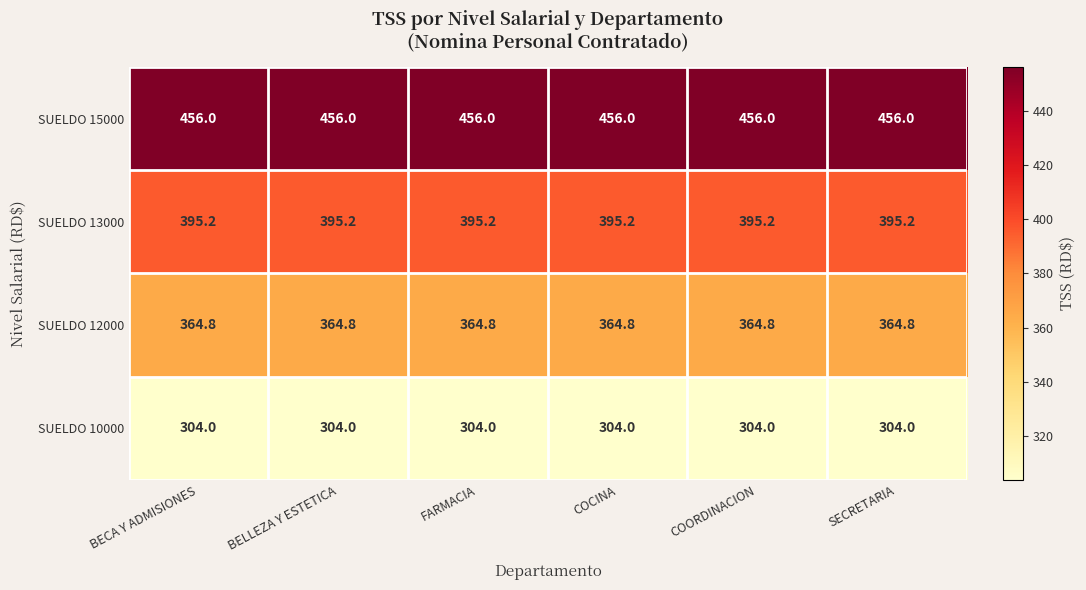

What is the lowest value of the SUELDO 10000 series?

304.0